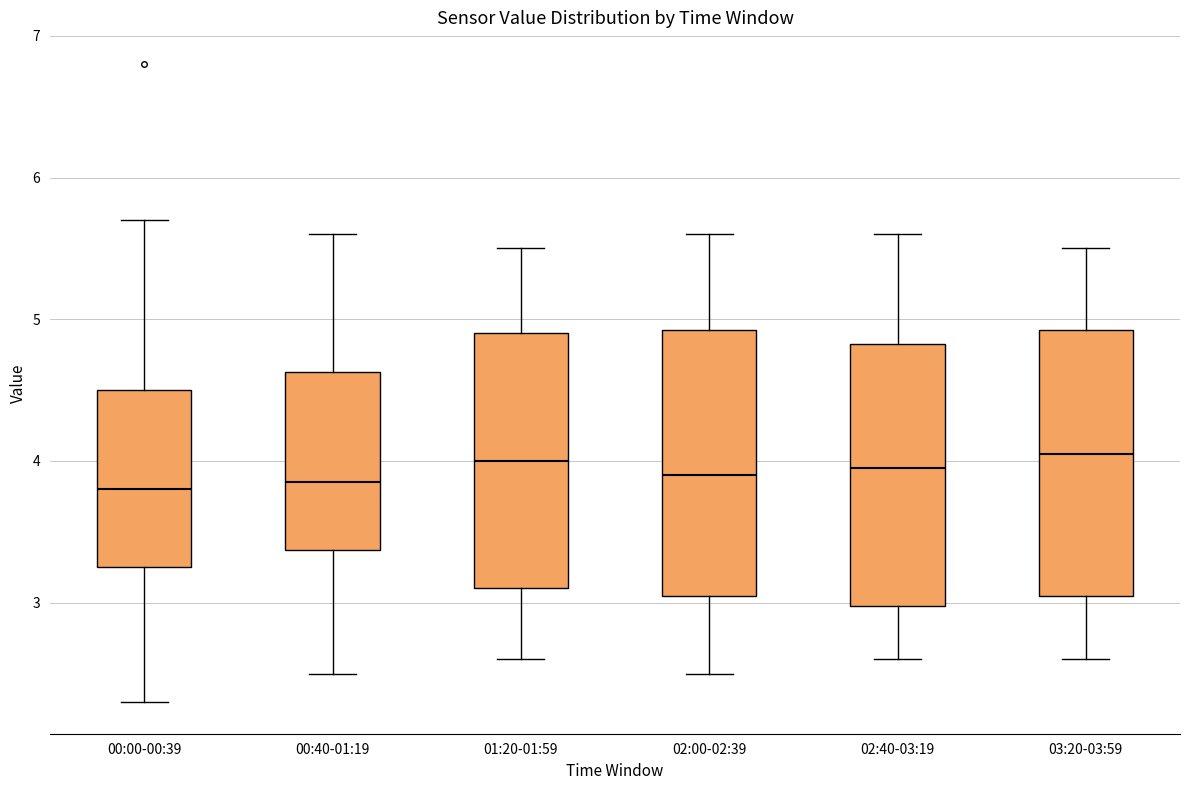

Where does the median line of the box for 01:20-01:59 sit on the y-axis? The values are not printed on the chart, so give them approximately, as read against the axis.

4.0